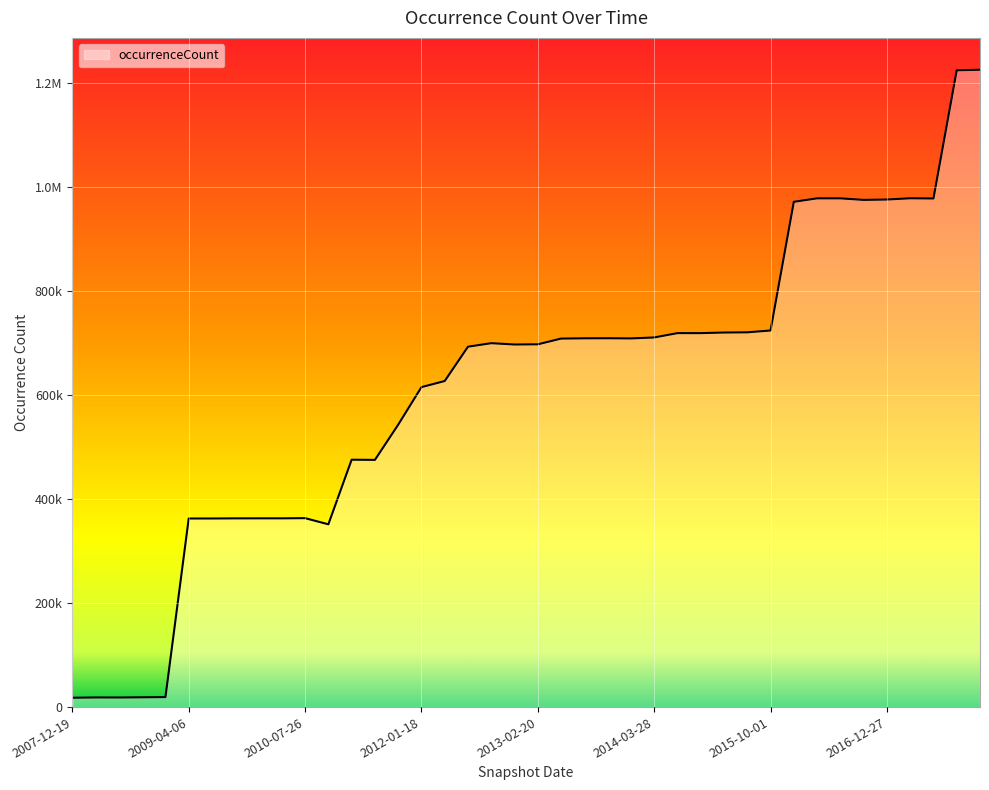

Does the chart display data point markers on the line(s)?

No